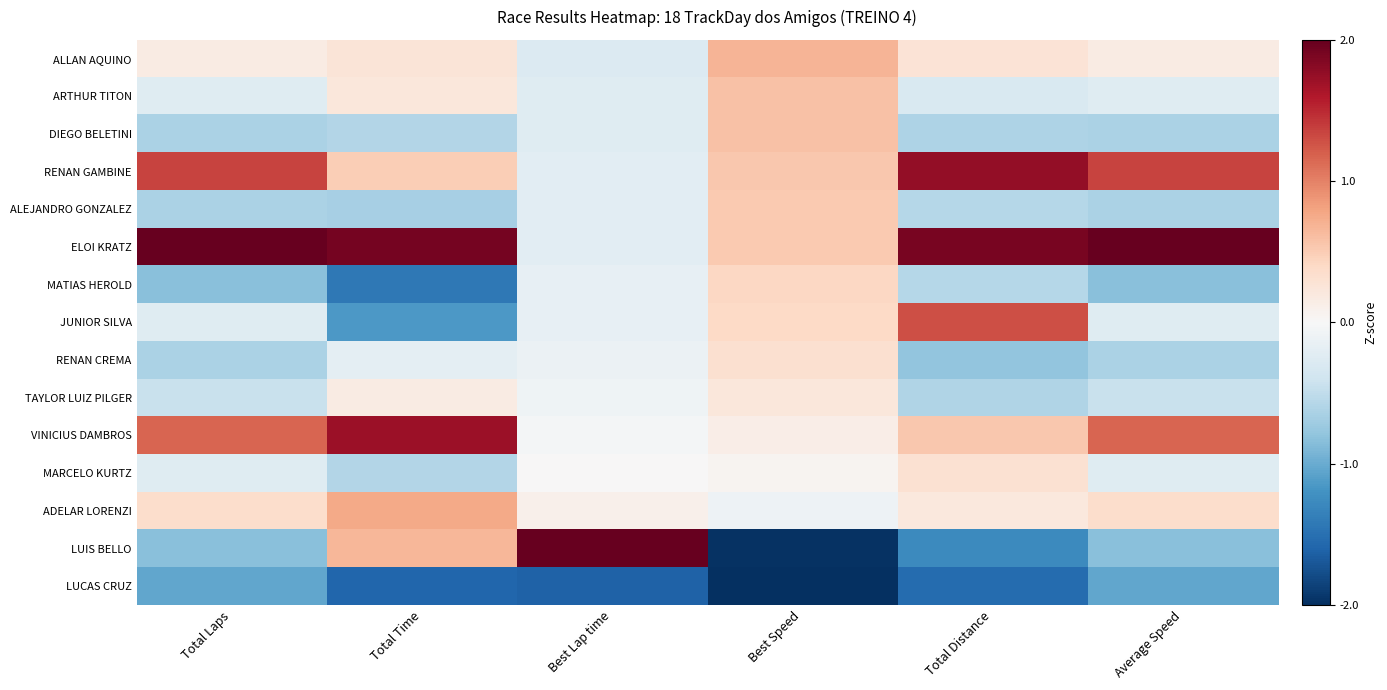

List the series in order of their peak value, highest first.

LUIS BELLO, ELOI KRATZ, RENAN GAMBINE, VINICIUS DAMBROS, JUNIOR SILVA, ADELAR LORENZI, ALLAN AQUINO, ARTHUR TITON, DIEGO BELETINI, ALEJANDRO GONZALEZ, MATIAS HEROLD, RENAN CREMA, MARCELO KURTZ, TAYLOR LUIZ PILGER, LUCAS CRUZ